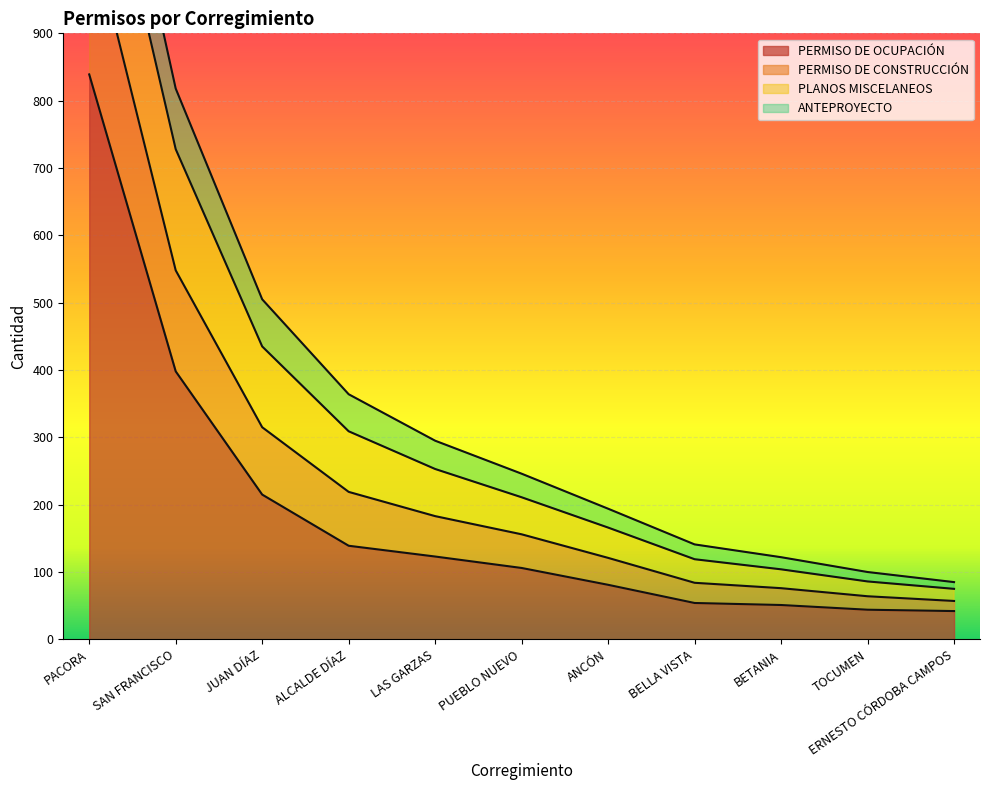

What position from the left is BELLA VISTA?

8